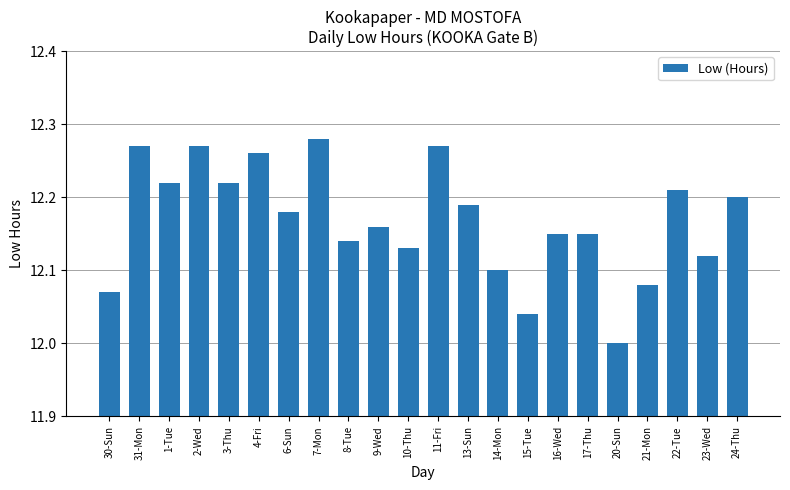

What is the label of the 5th bar from the right?

20-Sun